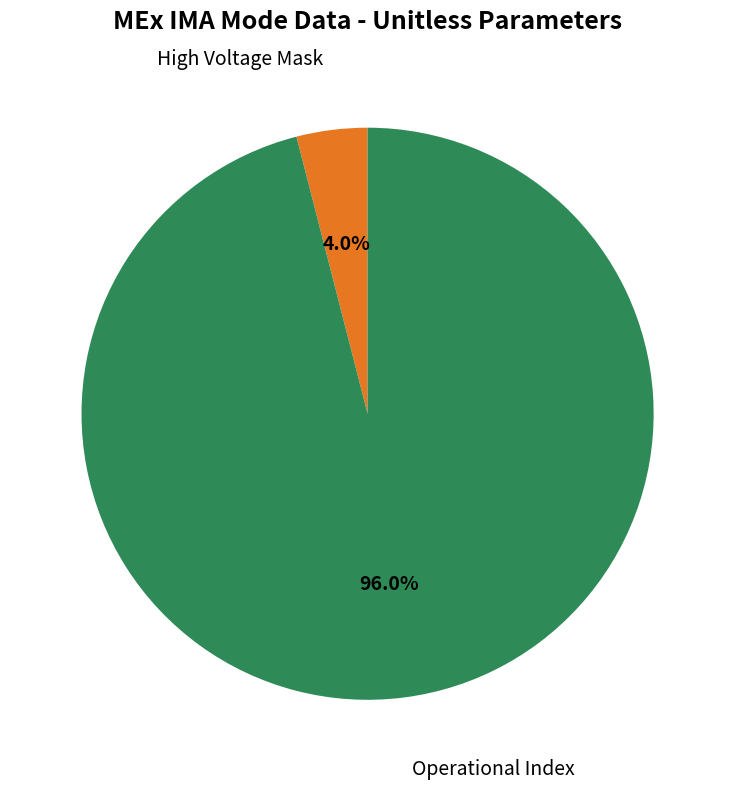

How much of the chart is everything except Operational Index?

4.0%